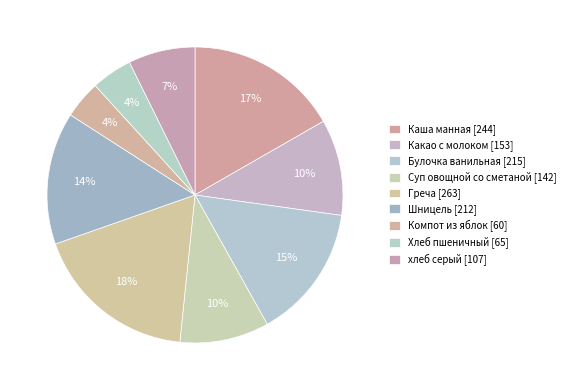

True or false: хлеб серый accounts for 7% of the total.

True